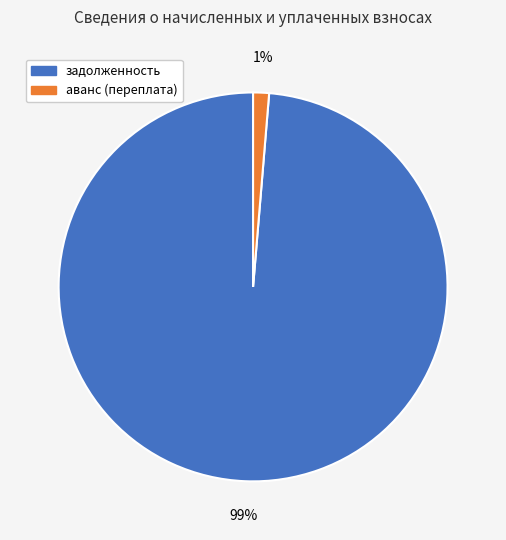

Which slice is the smallest?

аванс (переплата)